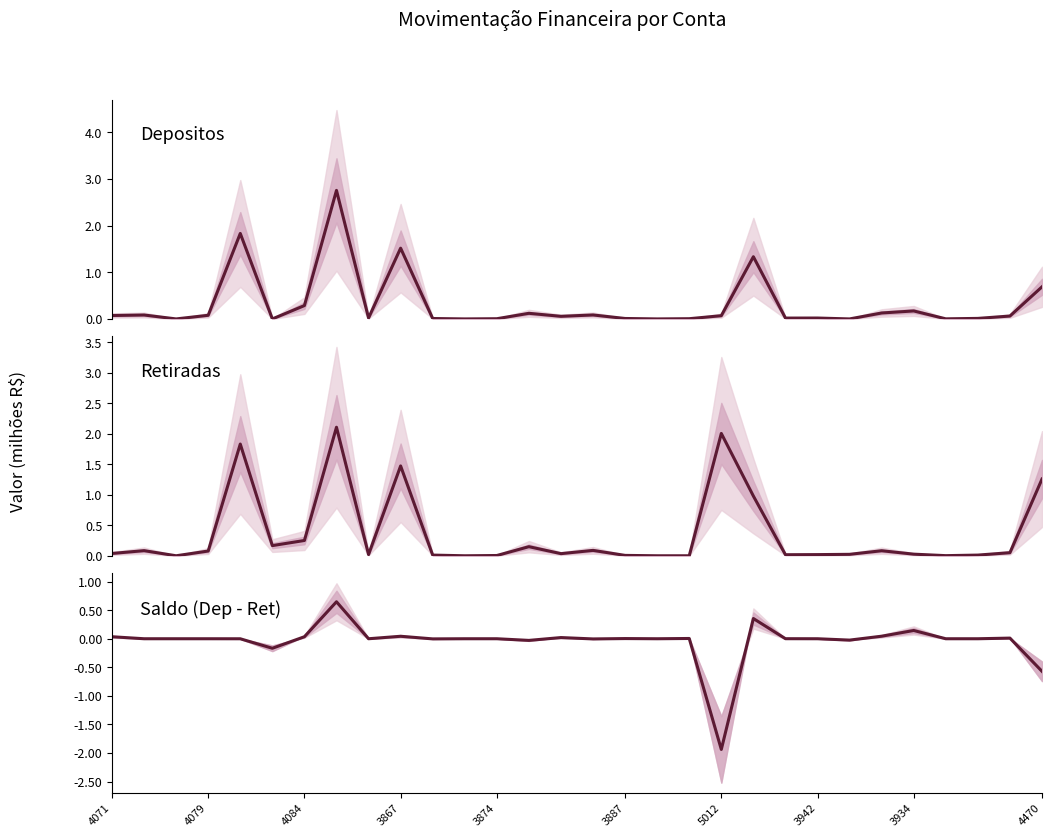

What is the difference between the maximum and second lowest values in the Saldo series?

1216725.5